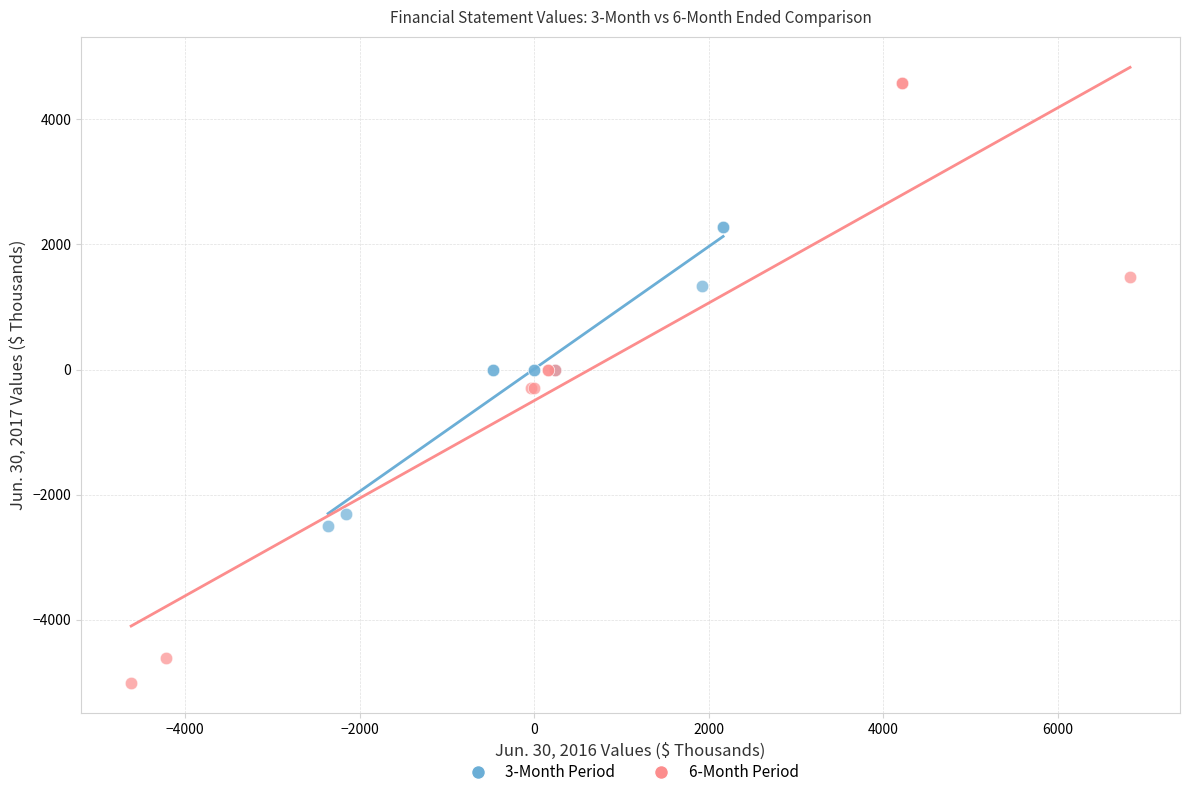

Which series contains the lowest Y value?

6-Month Period